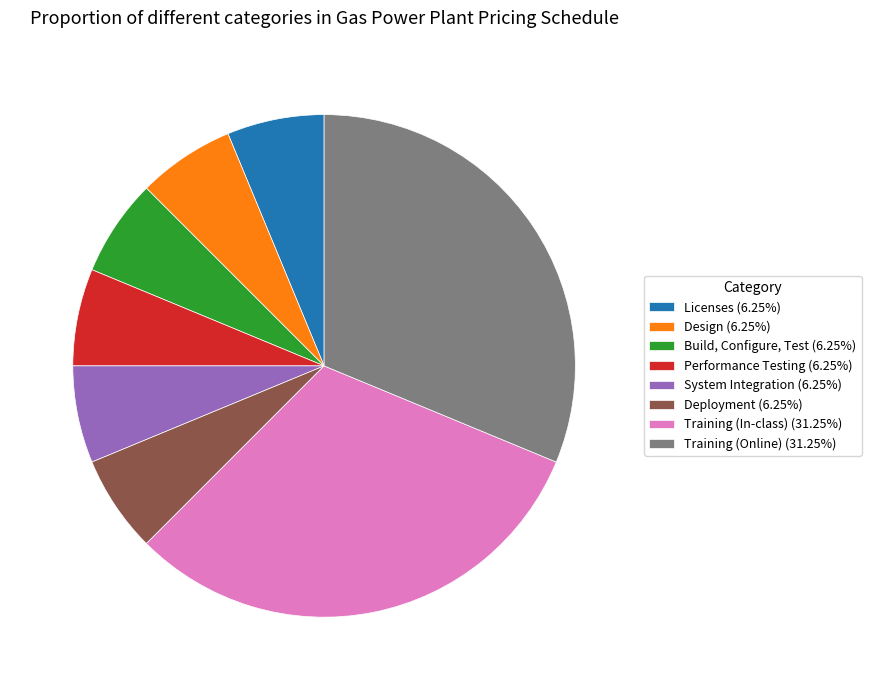

True or false: Design accounts for 6% of the total.

True